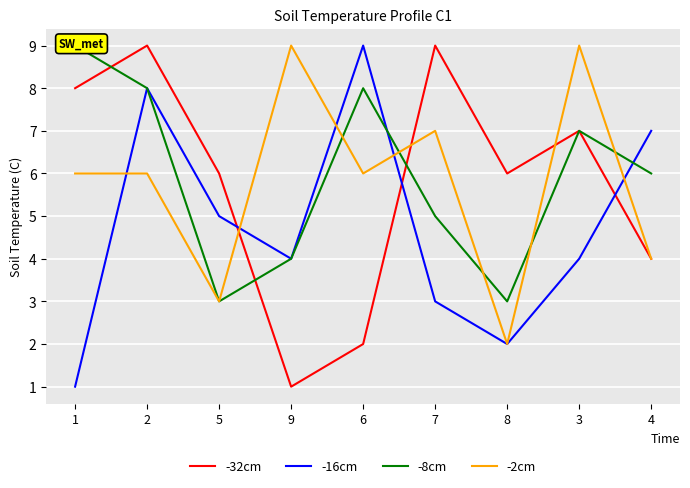

What is the label of the 6th point from the right?

9